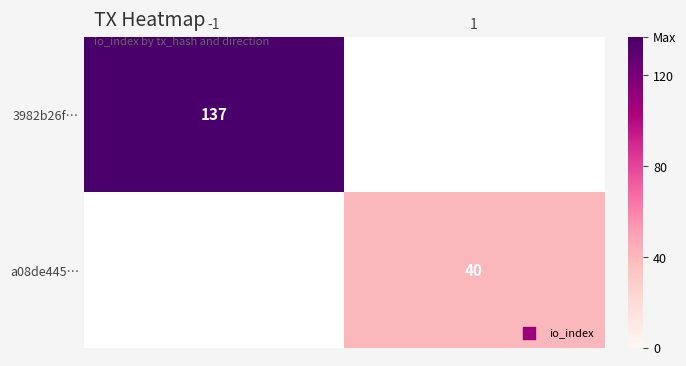

The value of 3982b26f… at -1 is 51. True or false?

False